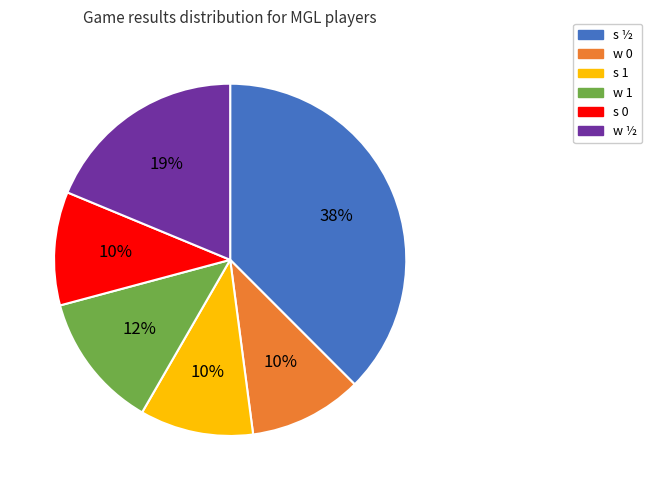

How many slices are in this pie chart?

6